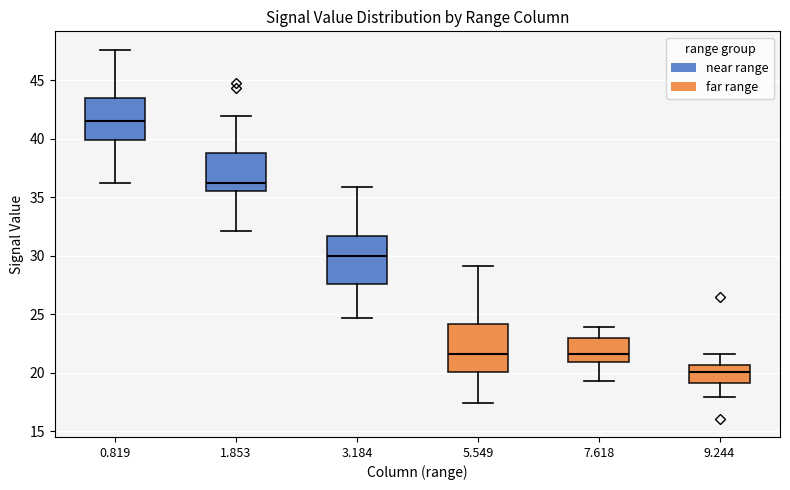

Which box has the lowest median line?

9.244